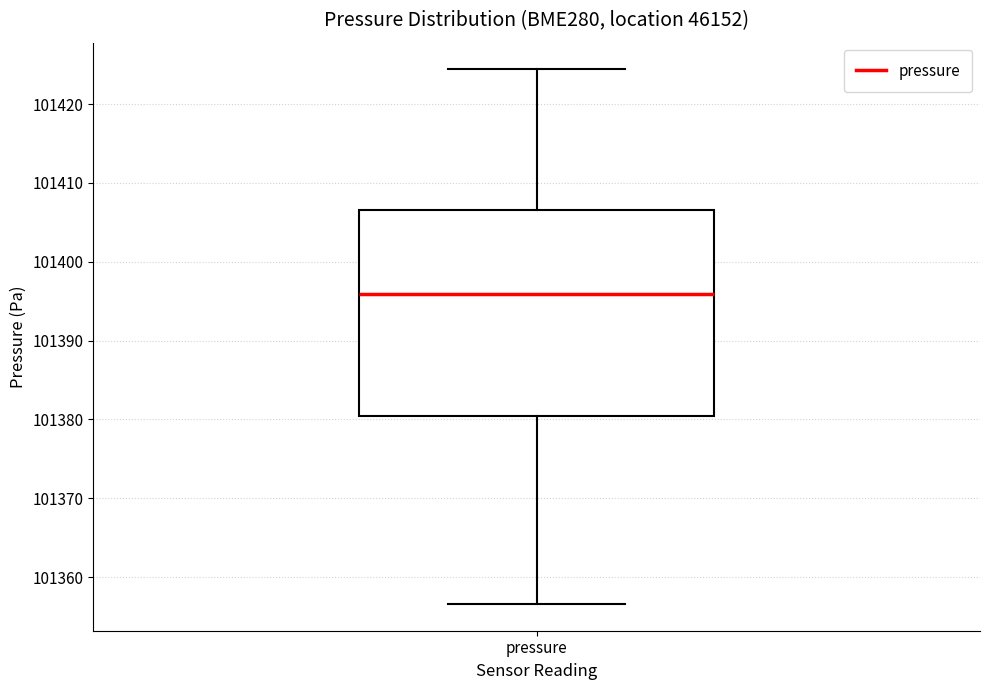

Transcribe this box plot: give where the median line is, the range the box spans, and where the two whiskers end, as read against the y-axis. The values are not printed on the chart, so give them approximately, as read against the axis.

median 101396, box 101380 to 101407, whiskers 101357 to 101424